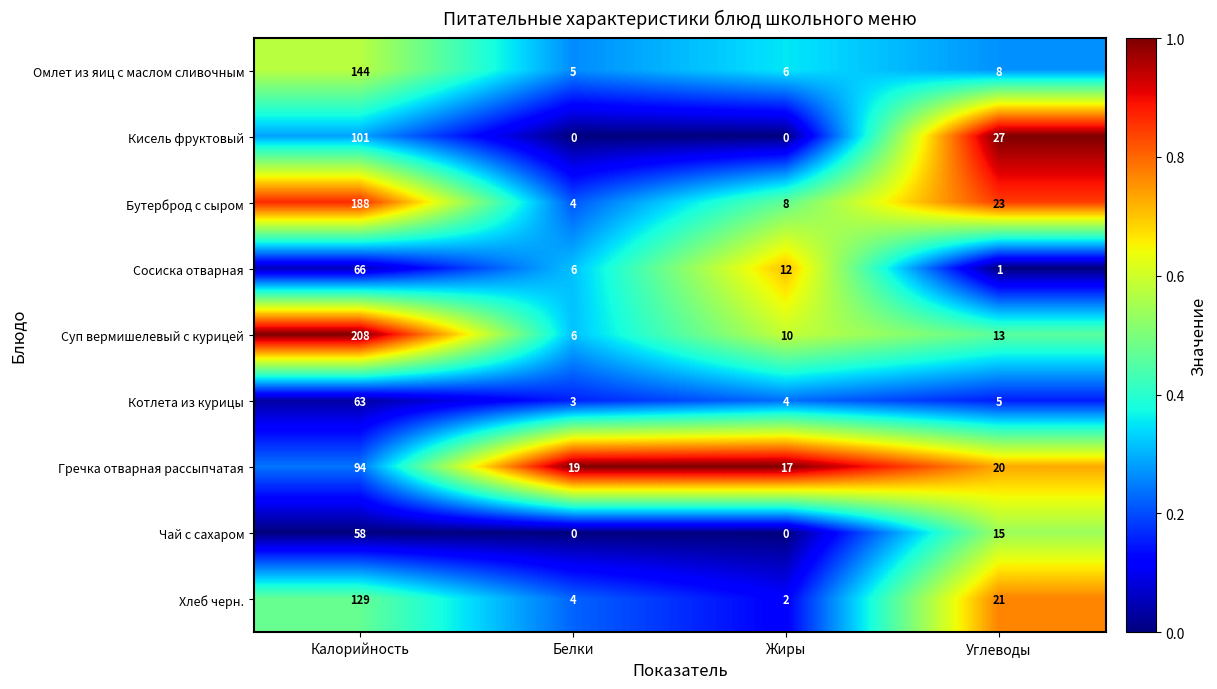

What is the difference between the second highest and minimum values in the Омлет из яиц с маслом сливочным series?

3